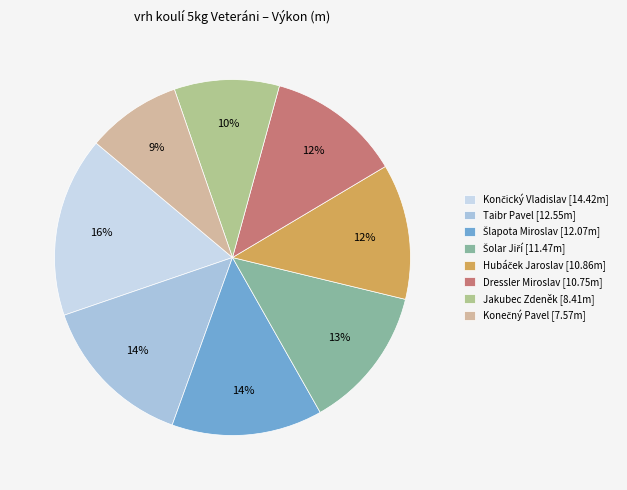

How many segments does this pie chart have?

8